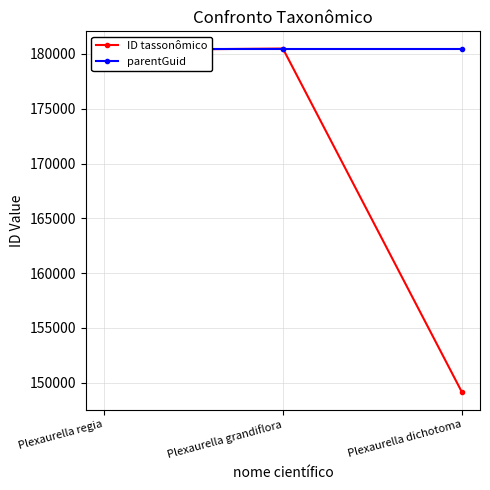

Between Plexaurella regia and Plexaurella grandiflora, which is larger?

Plexaurella grandiflora